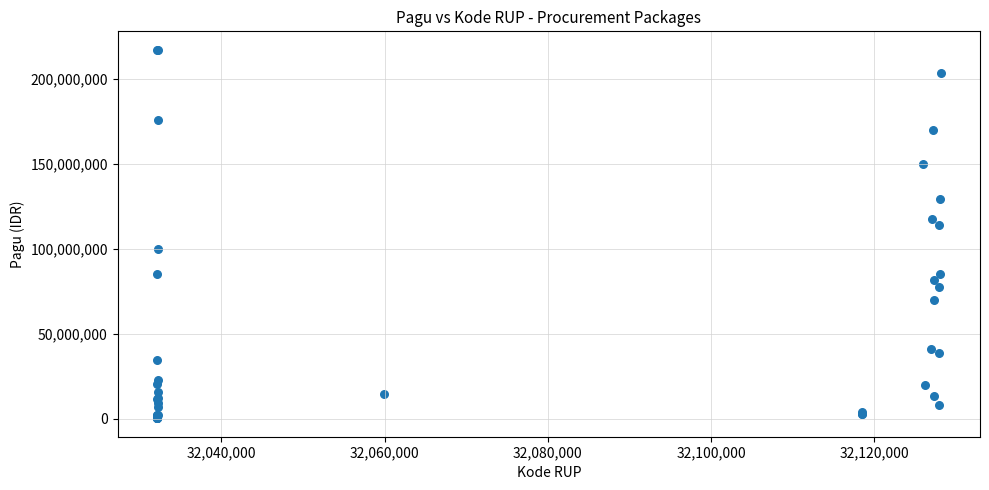

What Y value in the scatter plot is closest to 108830000?

114296000